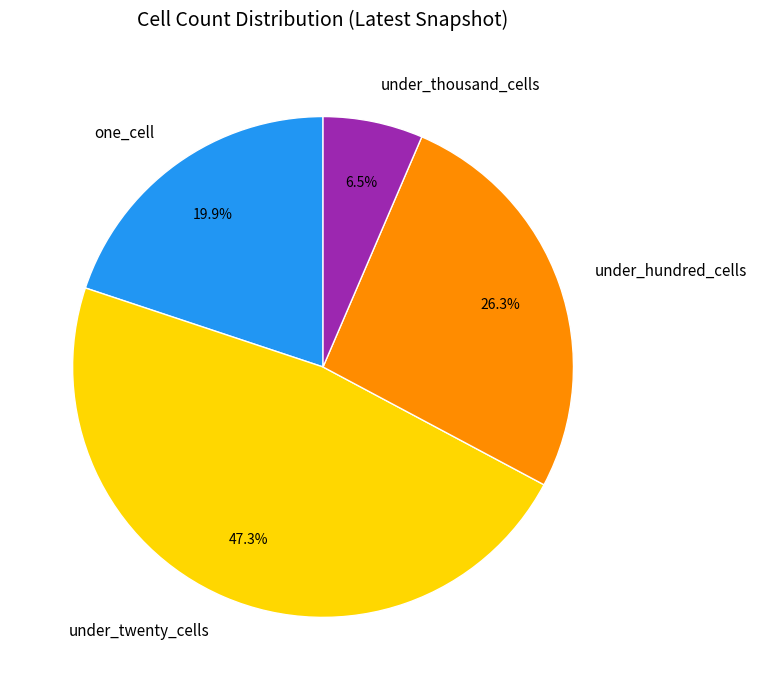

What percentage do under_thousand_cells and under_hundred_cells together represent?

32.8%